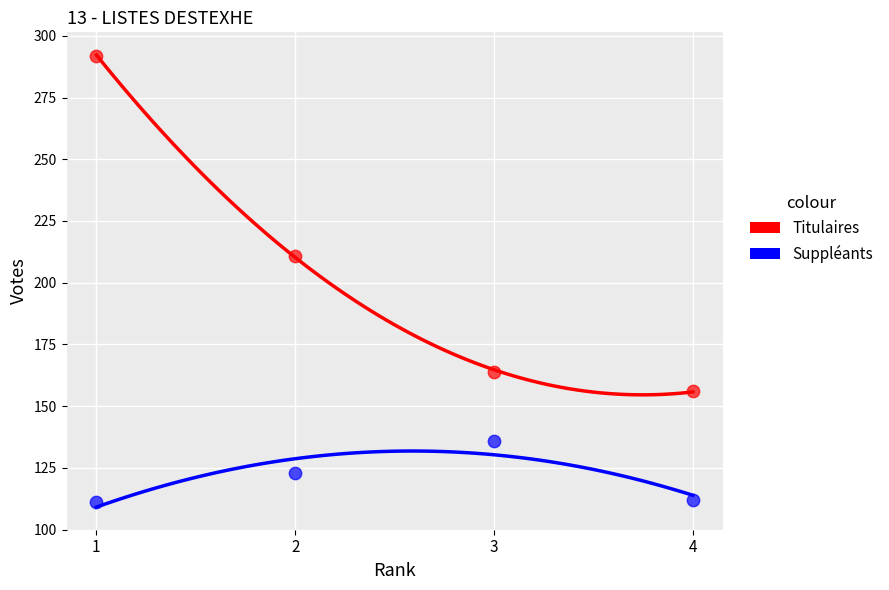

Which series reaches the maximum Y coordinate?

Titulaires